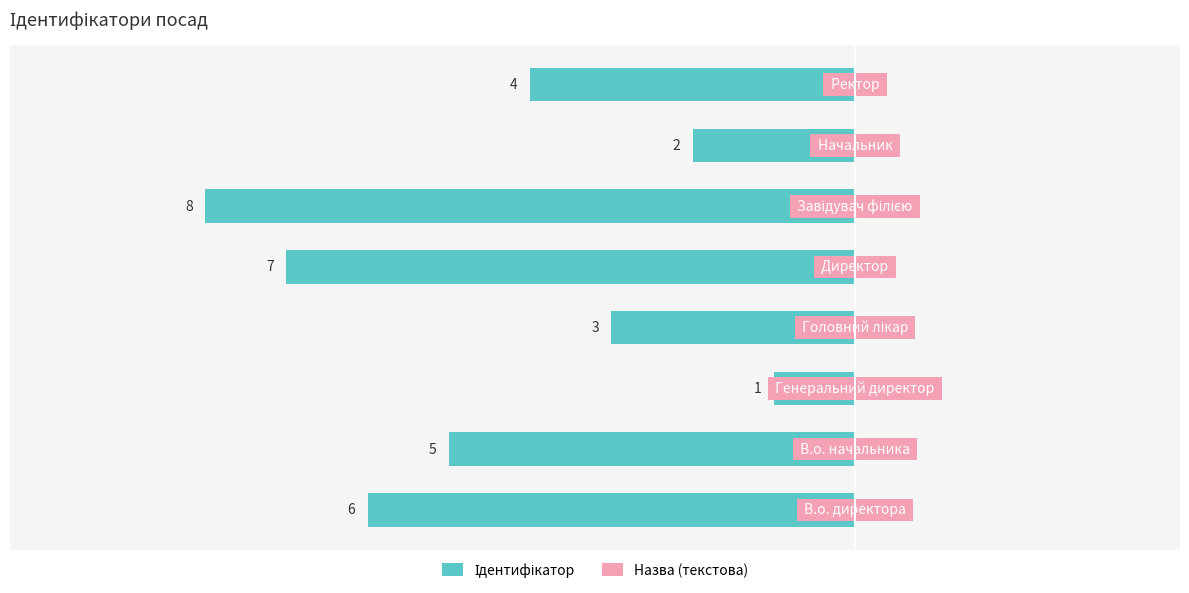

Does the chart contain any negative values?

Yes